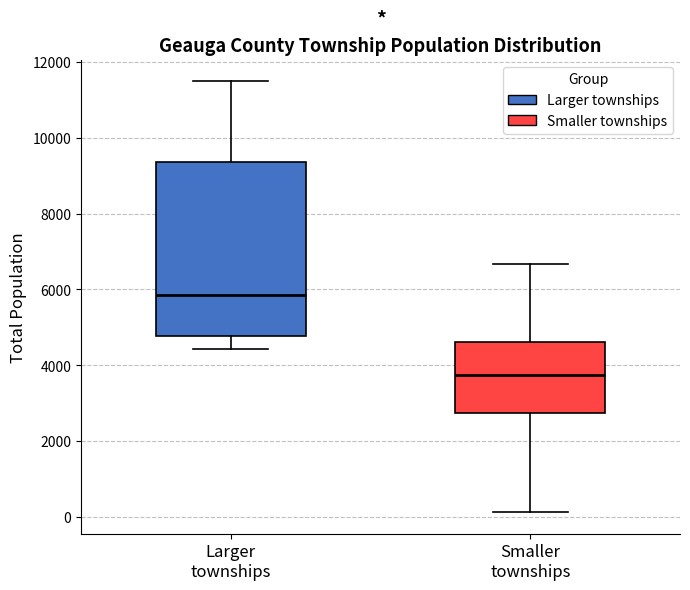

Reading left to right, read every box against the y-axis: the position of its median line, the range the box covers, and the ends of its whiskers. The values are not printed on the chart, so give them approximately, as read against the axis.

Larger townships: median 5800, box 4800 to 9400, whiskers 4400 to 11400
Smaller townships: median 3800, box 2800 to 4600, whiskers 200 to 6600